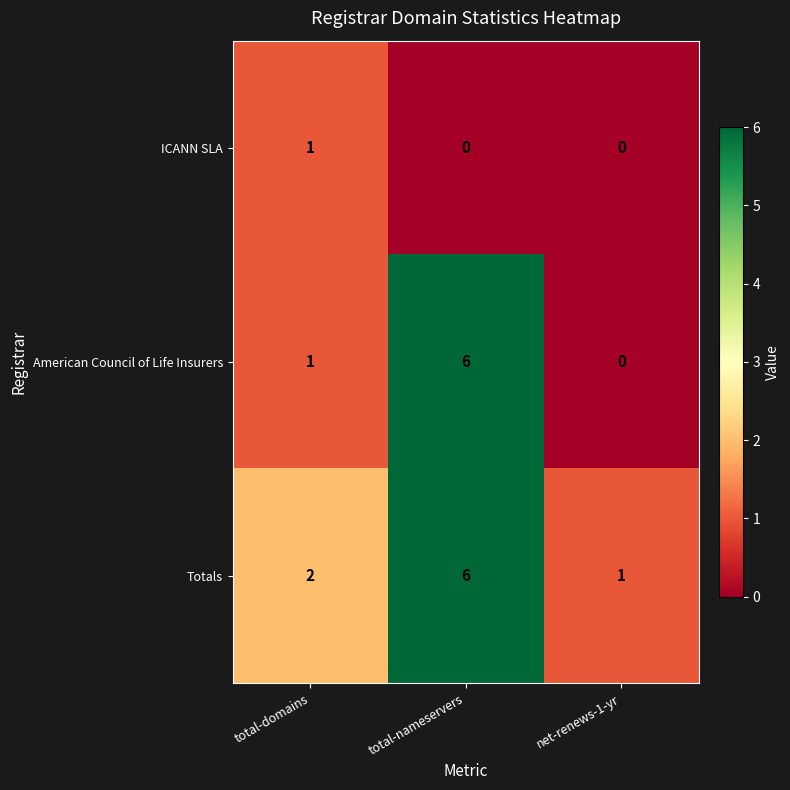

Which series has the largest total across all categories?

Totals